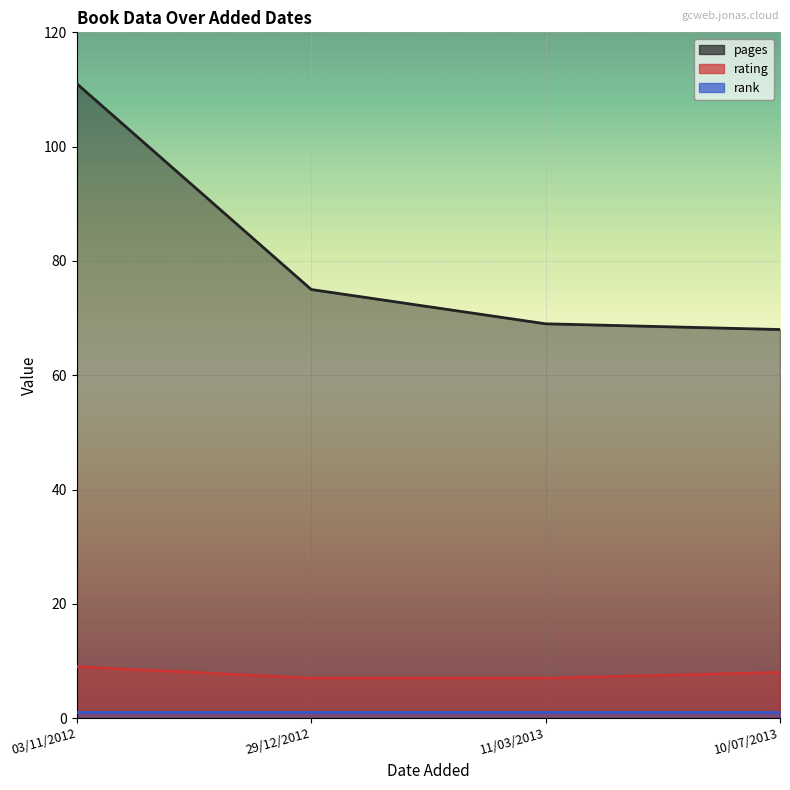

Reading left to right, extract all data points from this chart.

pages: 10/07/2013=68	03/11/2012=111	11/03/2013=69	29/12/2012=75
rating: 10/07/2013=8	03/11/2012=9	11/03/2013=7	29/12/2012=7
rank: 10/07/2013=1	03/11/2012=1	11/03/2013=1	29/12/2012=1